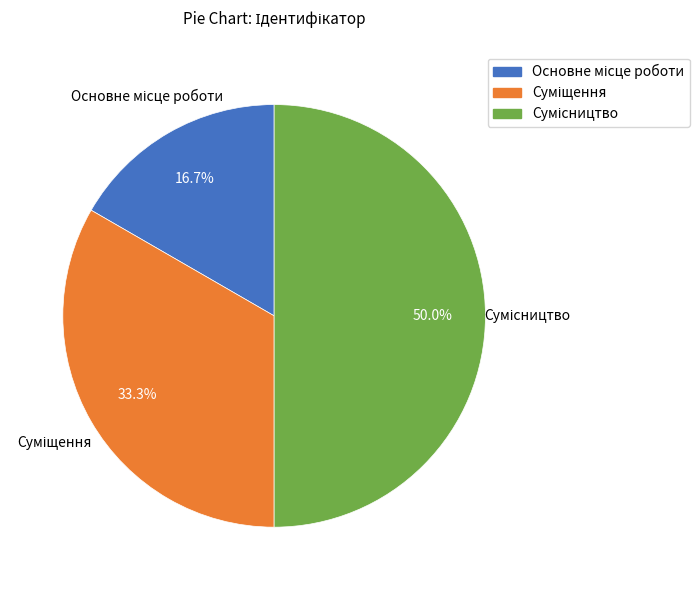

To the nearest percent, what is the difference between the largest and smallest slice percentages?

33%